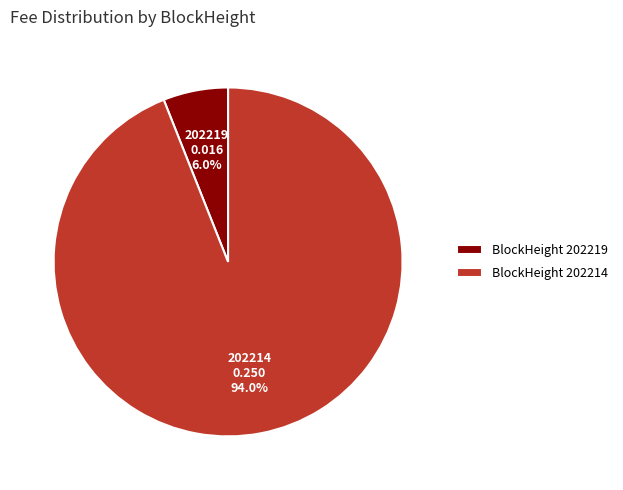

To the nearest percent, what is the difference between the largest and smallest slice percentages?

88%